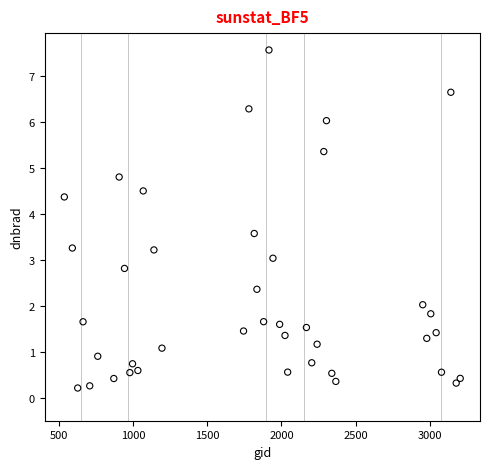

What is the range of Y values (max minus min)?

7.3